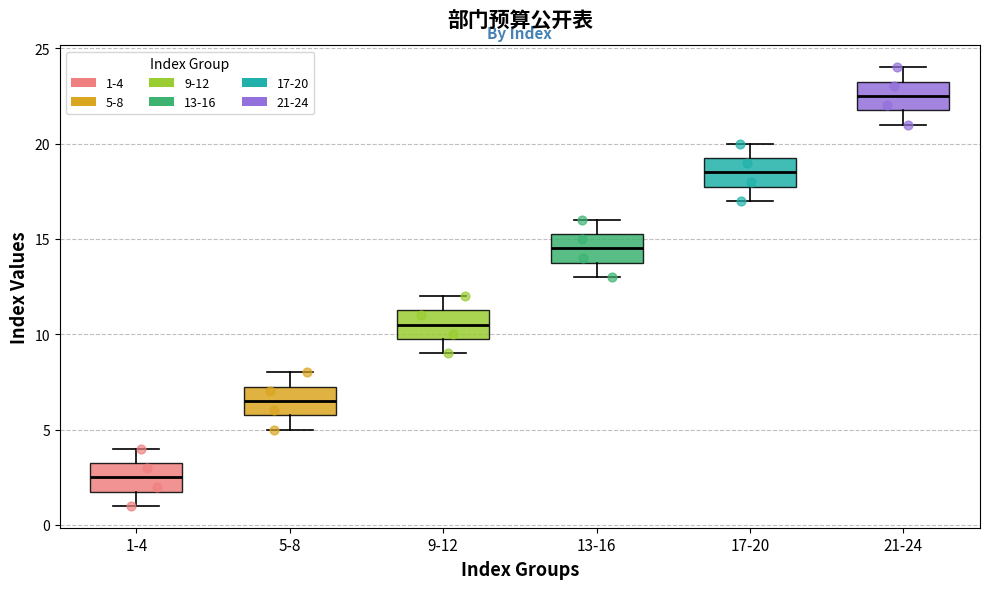

Which box's median line is the highest?

21-24